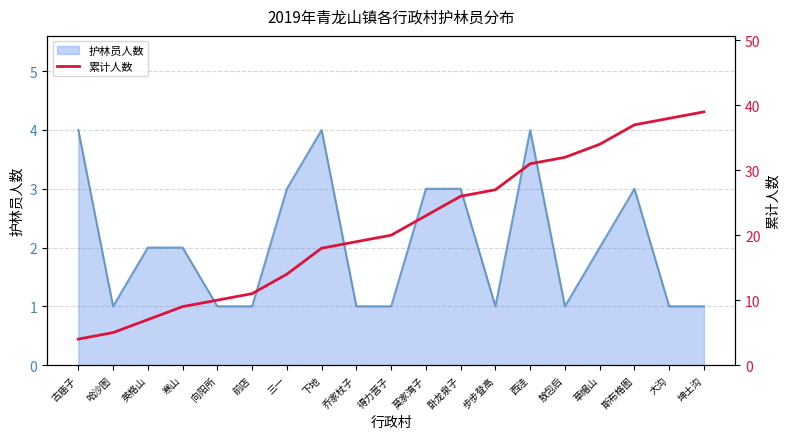

What position from the right is 卧龙泉子?

8